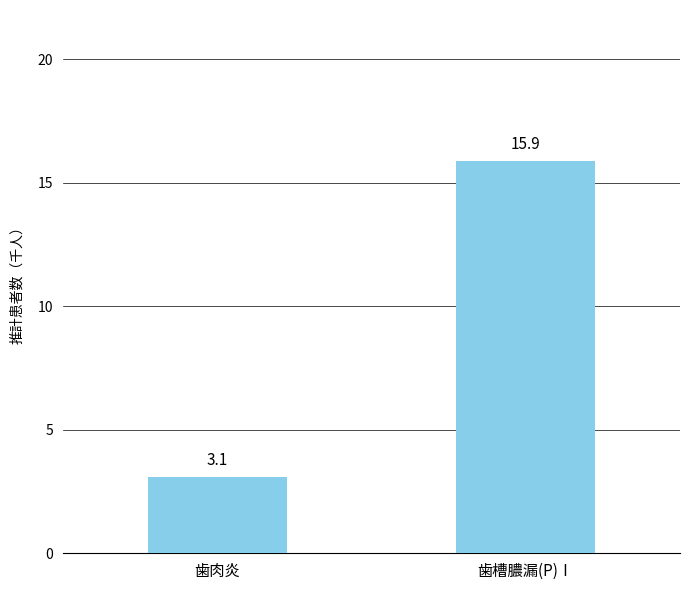

Which label corresponds to the smallest value in the chart?

歯肉炎